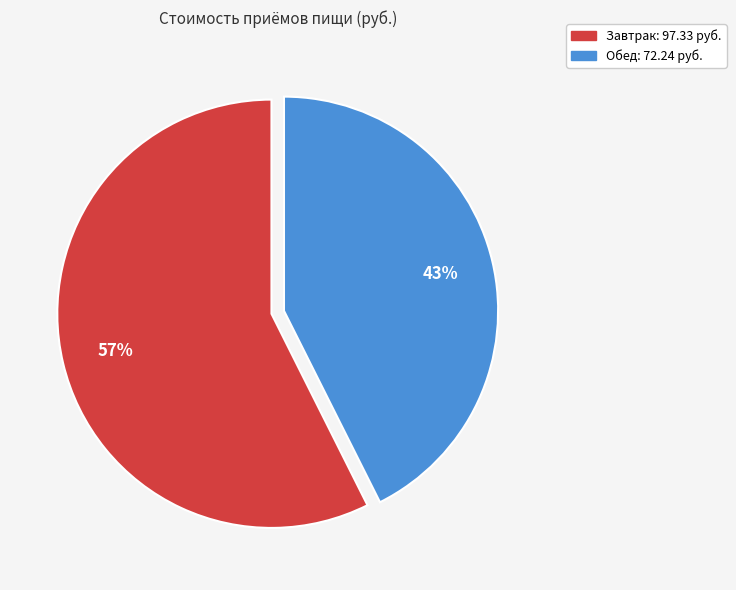

Which slice is the smallest?

Обед